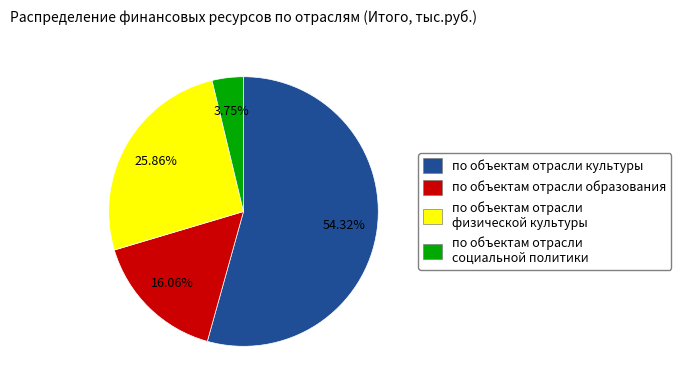

To the nearest percent, what is the combined percentage of по объектам отрасли социальной политики and по объектам отрасли образования?

20%